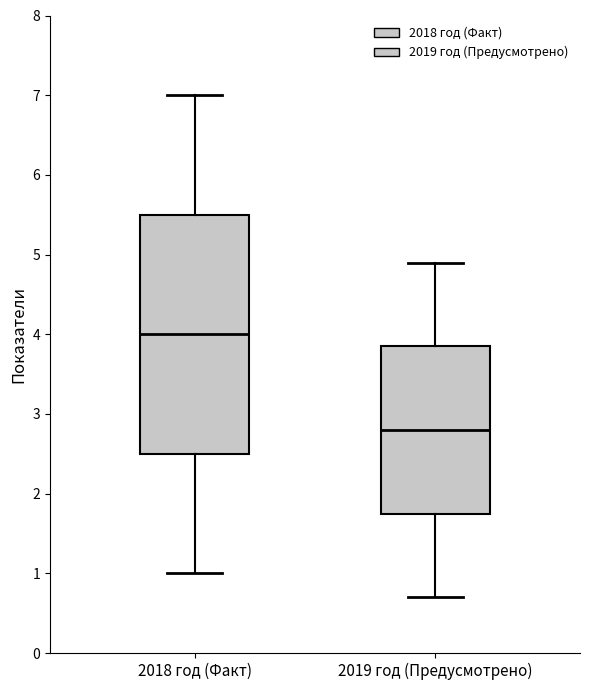

Which box has the lowest median line?

2019 год (Предусмотрено)